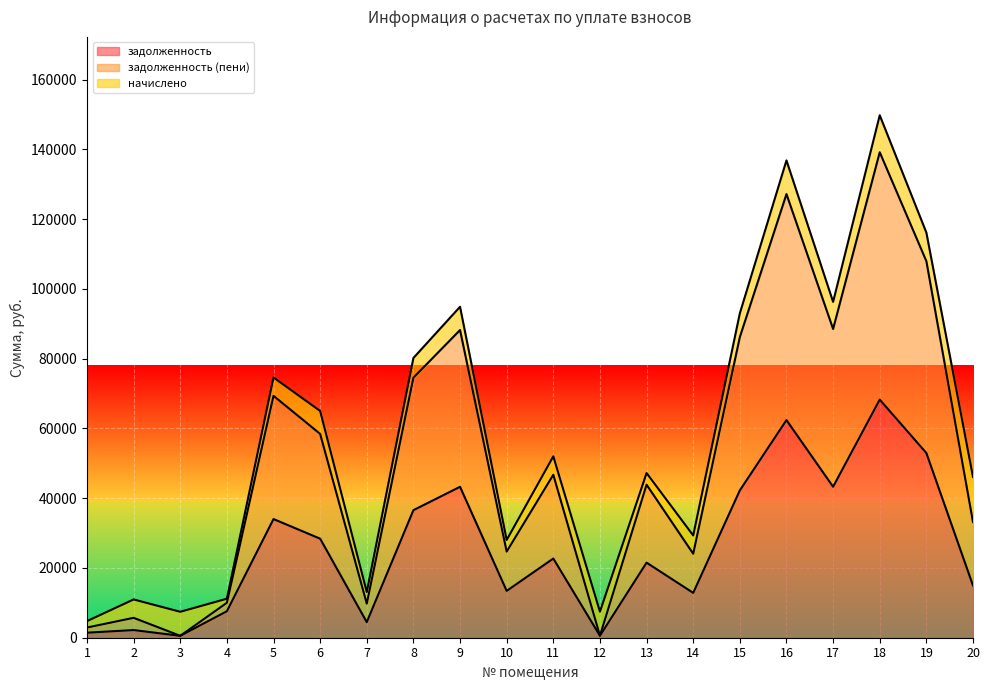

Where is the first local minimum for задолженность?

3